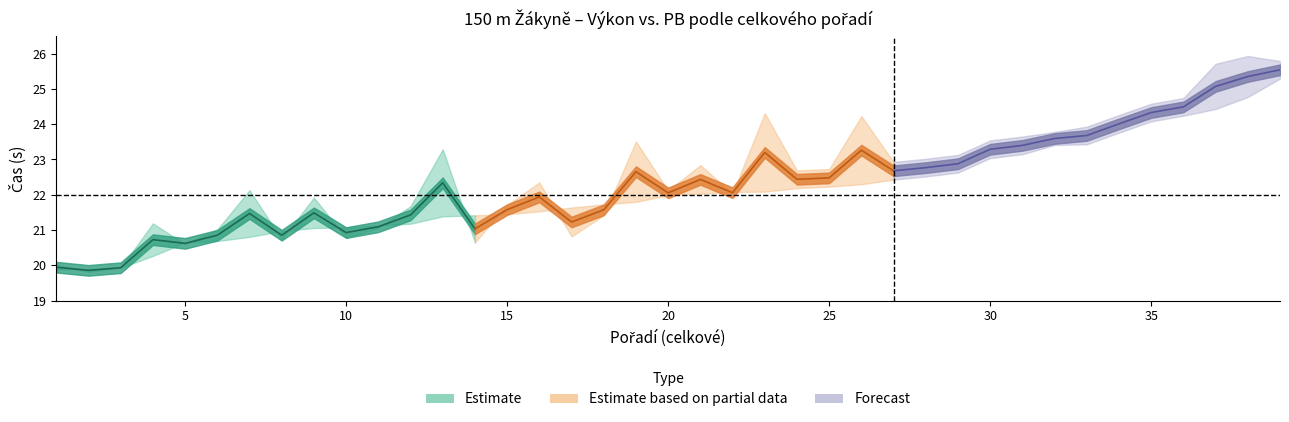

Which category has the highest value across all series?

39